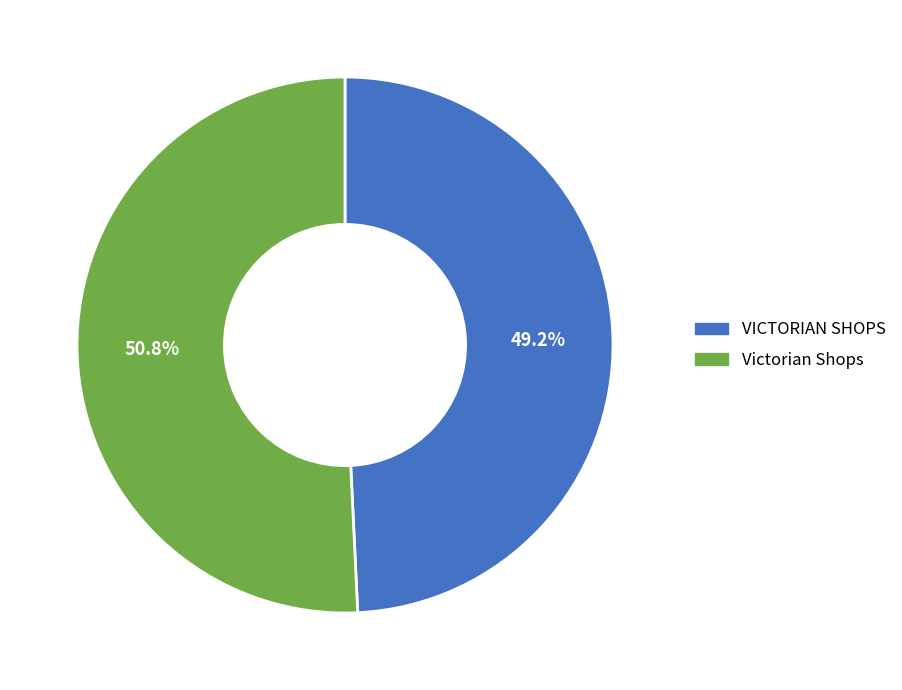

True or false: VICTORIAN SHOPS accounts for 49% of the total.

True